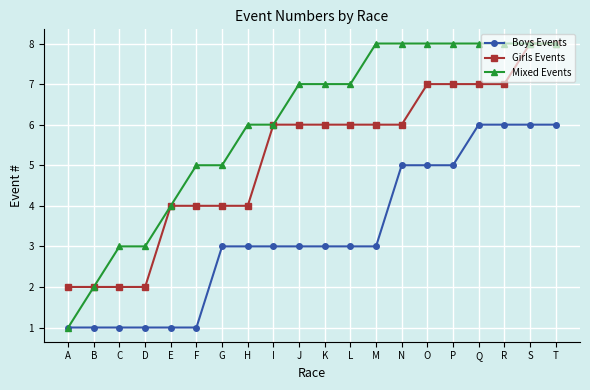

Reading left to right, what are all the values shown in this chart?

Boys Events: 1	1	1	1	1	1	3	3	3	3	3	3	3	5	5	5	6	6	6	6
Girls Events: 2	2	2	2	4	4	4	4	6	6	6	6	6	6	7	7	7	7	8	8
Mixed Events: 1	2	3	3	4	5	5	6	6	7	7	7	8	8	8	8	8	8	8	8